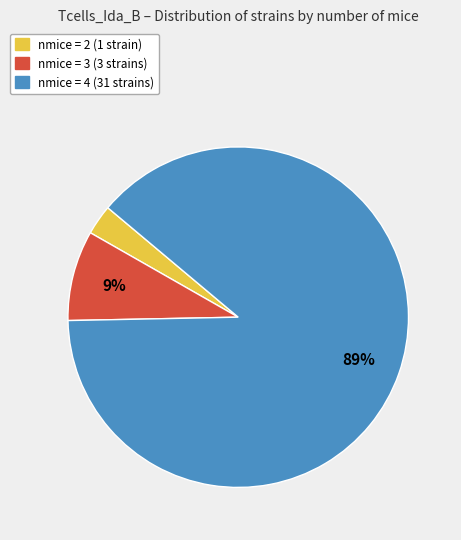

Does any single category account for the majority?

Yes